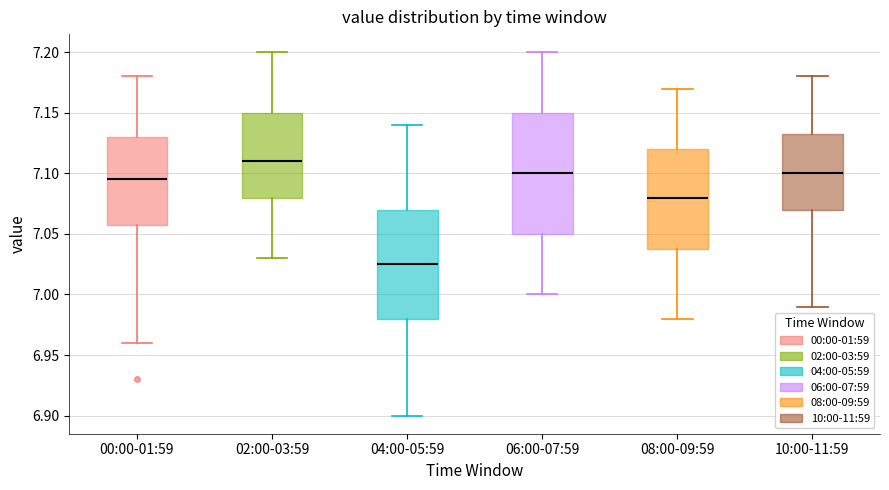

Which box is the tallest, from its lower edge to its upper edge?

06:00-07:59